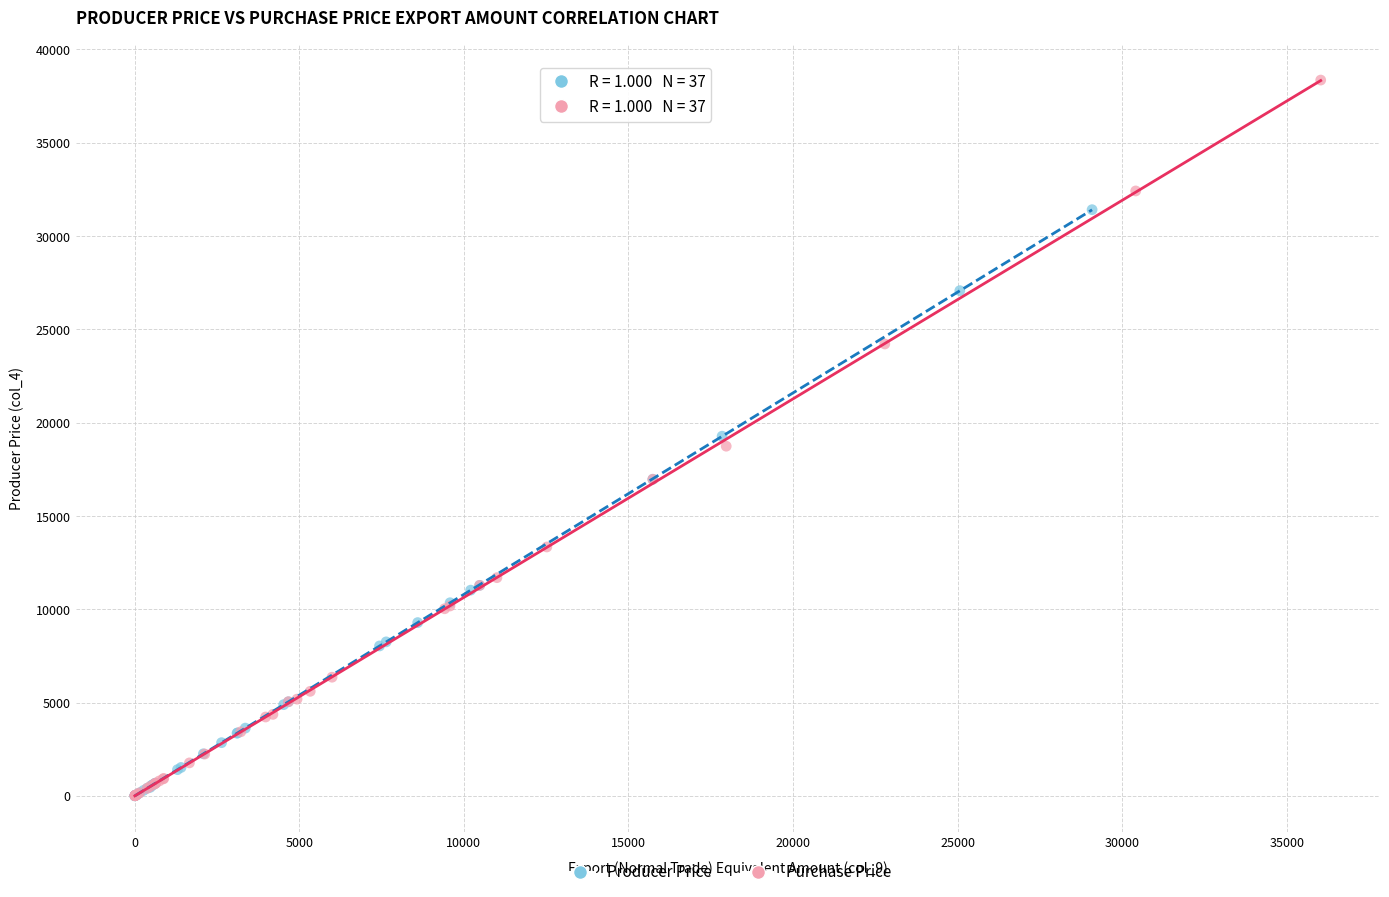

Which series has the widest spread of Y values?

Purchase Price